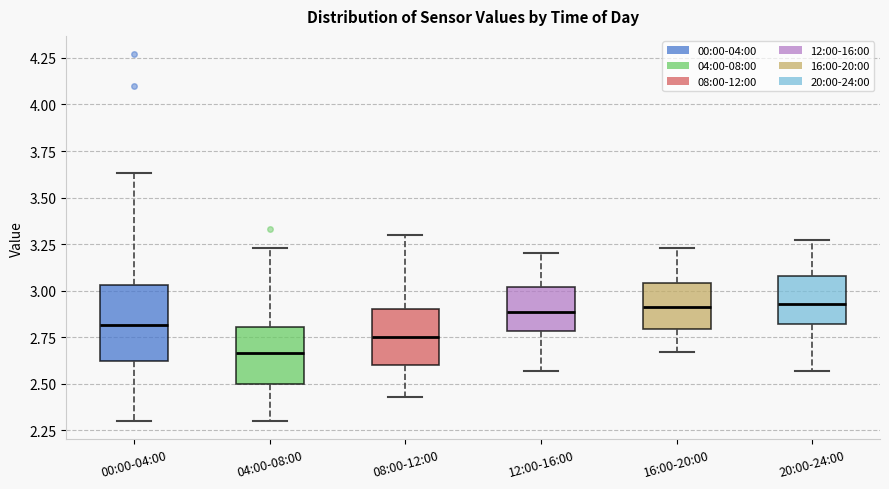

Which box is the tallest, from its lower edge to its upper edge?

00:00-04:00